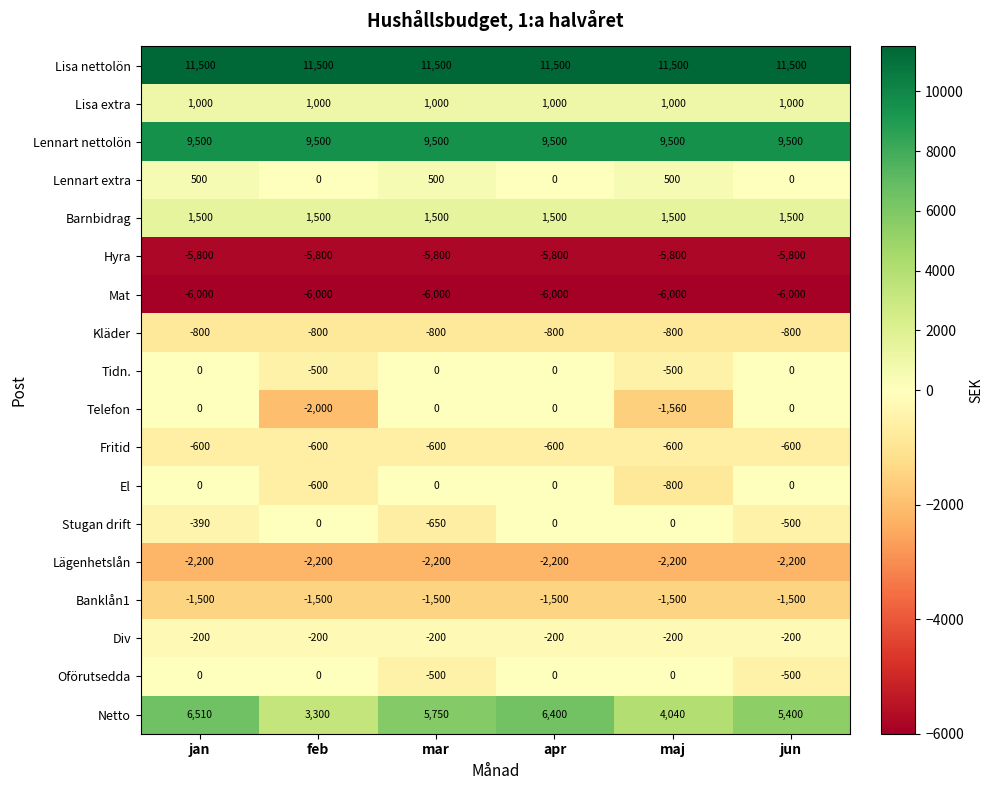

At how many categories does at least one series exceed 5421?

6